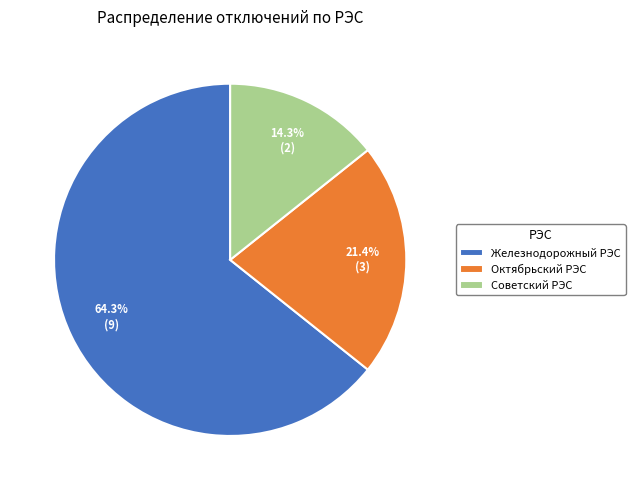

The Октябрьский РЭС slice represents 21% of the pie. True or false?

True